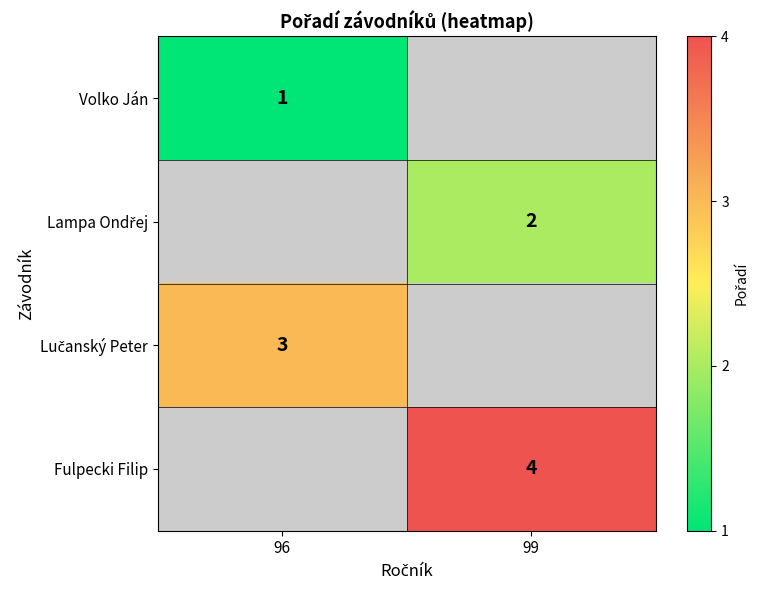

At how many categories does at least one series exceed 3?

1